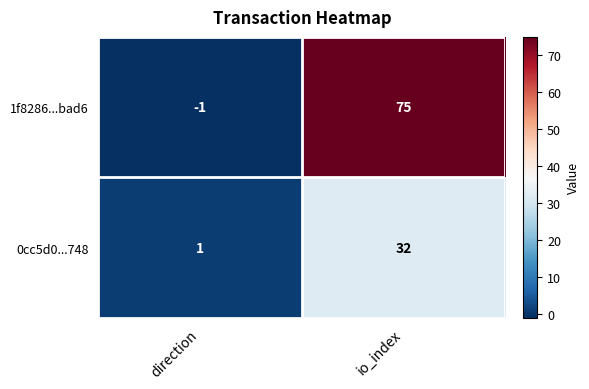

Which series has the widest spread of values?

1f8286...bad6